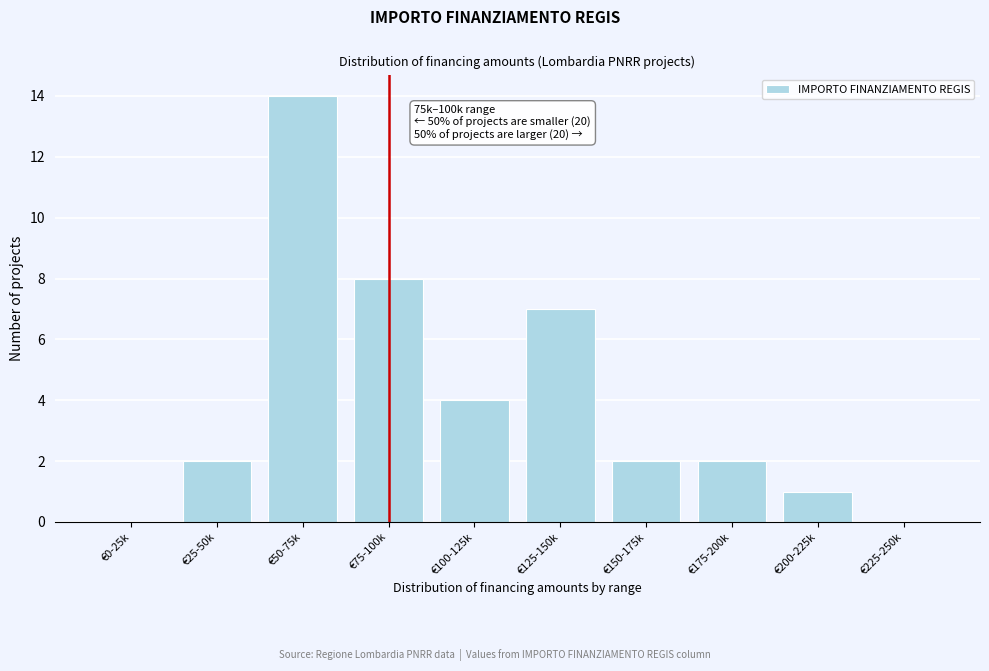

Reading right to left, extract all data points from this chart.

€225-250k=0	€200-225k=1	€175-200k=2	€150-175k=2	€125-150k=7	€100-125k=4	€75-100k=8	€50-75k=14	€25-50k=2	€0-25k=0